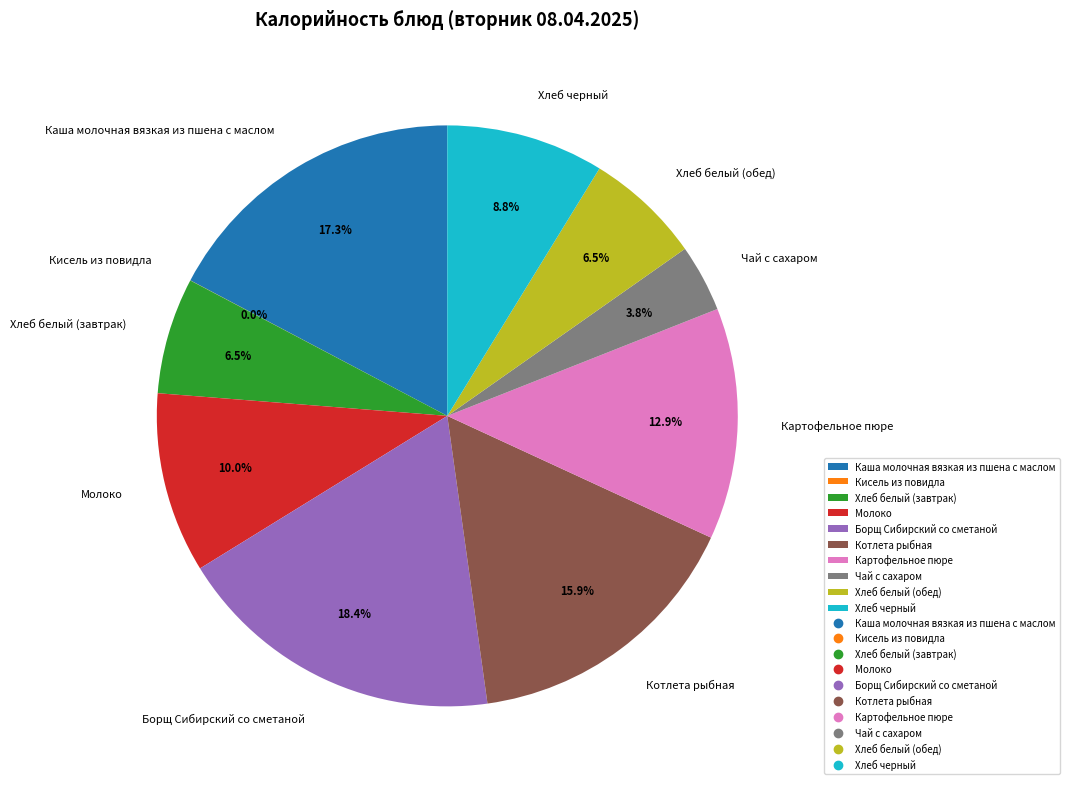

What is the ratio of the value at Хлеб черный to the value at Каша молочная вязкая из пшена с маслом?

0.5